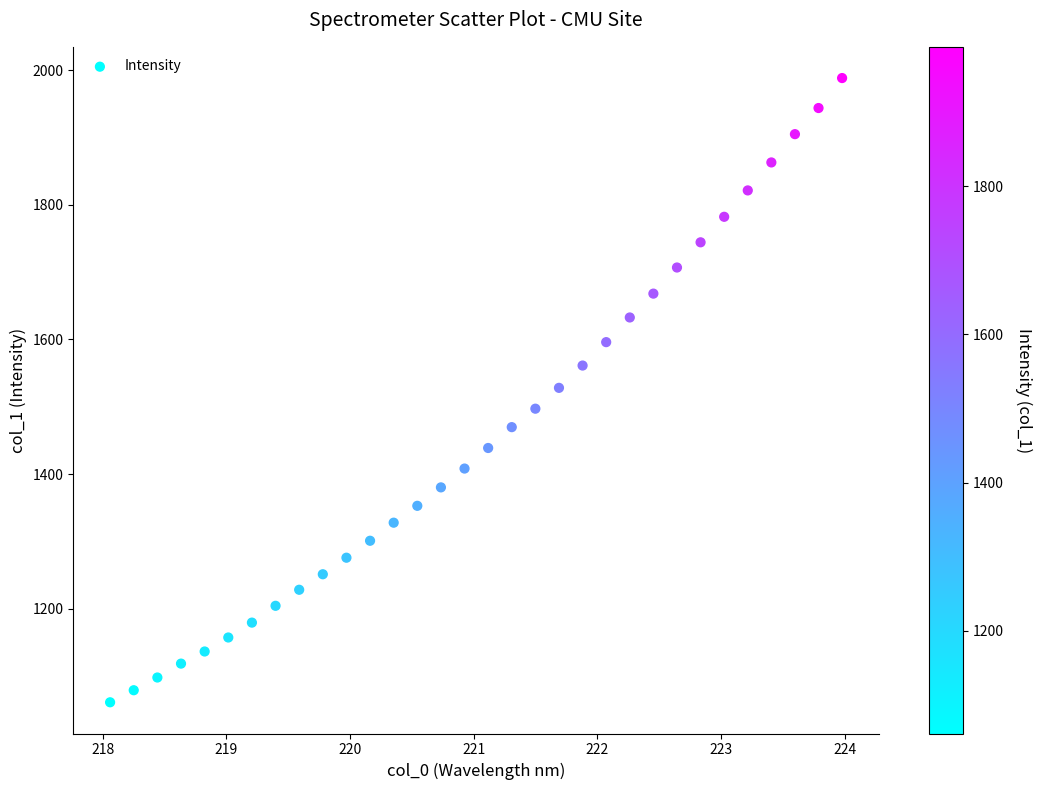

What is the range of Y values (max minus min)?

927.0